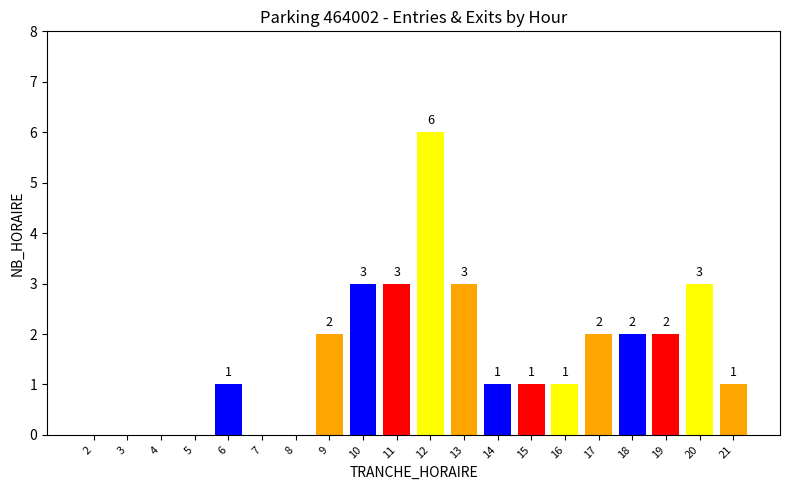

What is the average value?

2